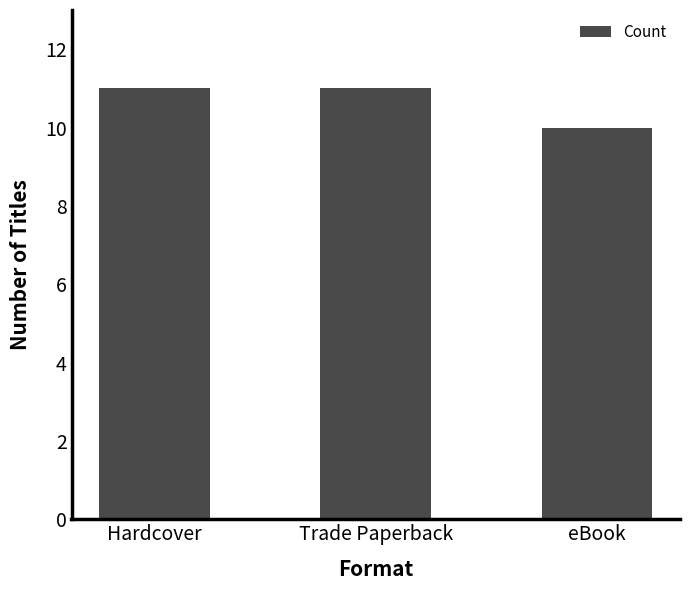

Reading right to left, extract all data points from this chart.

eBook=10	Trade Paperback=11	Hardcover=11